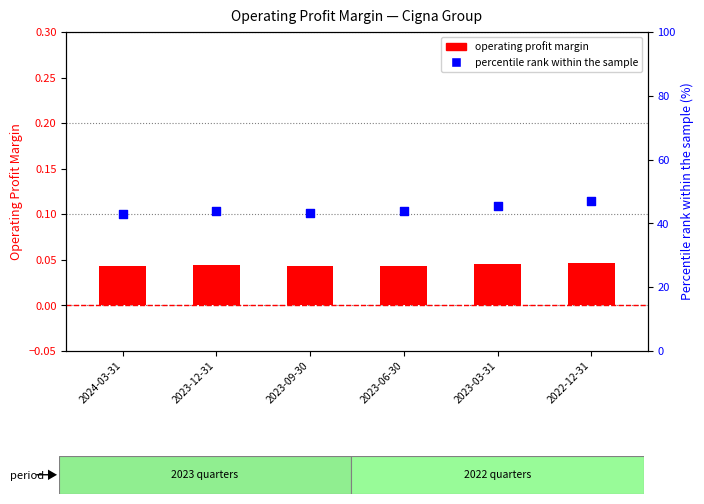

Which series has the largest Y range (max minus min)?

Percentile rank within sample